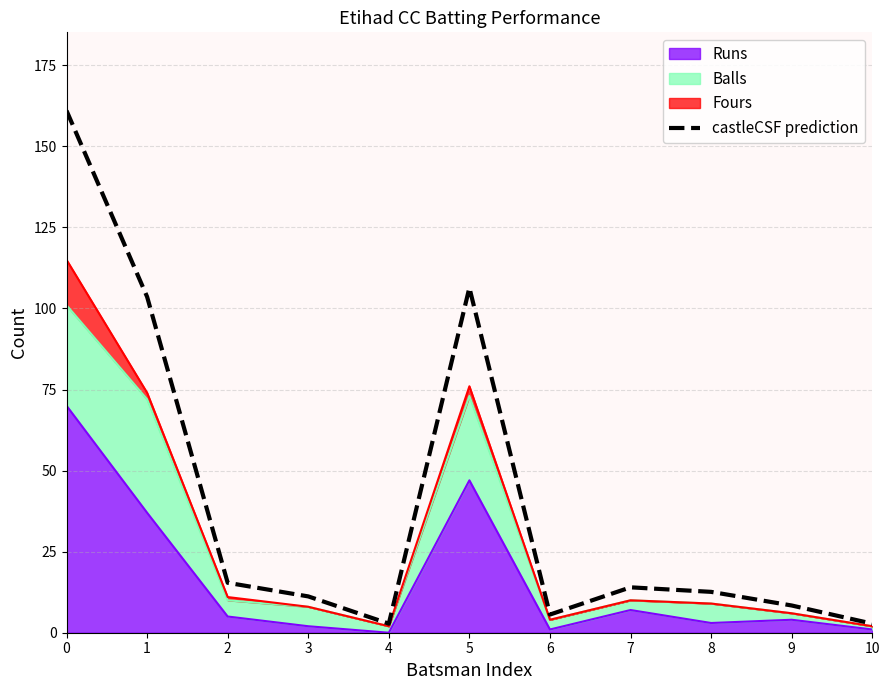

True or false: the data has more than 1 interior local peaks.

True